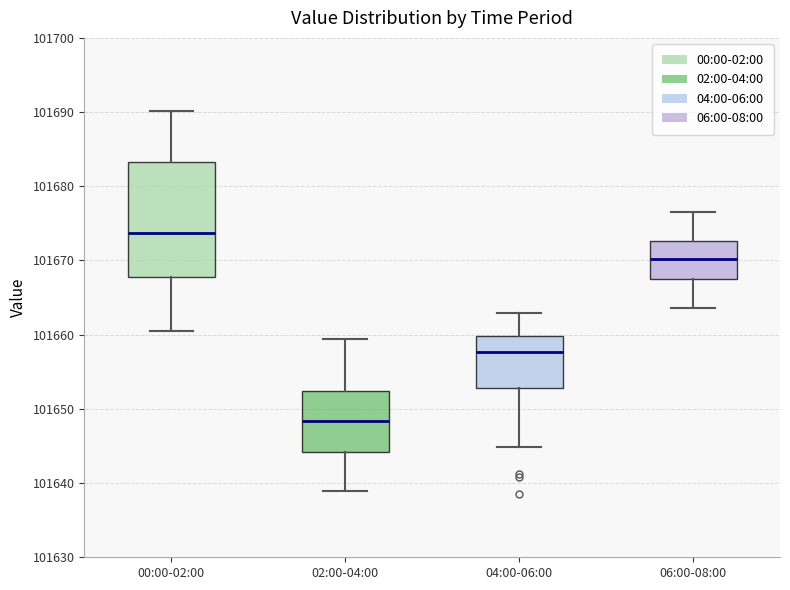

Reading left to right, transcribe this box plot: for each box, give where its median line is, the range the box spans, and where its two whiskers end, as read against the y-axis. The values are not printed on the chart, so give them approximately, as read against the axis.

00:00-02:00: median 101674, box 101668 to 101683, whiskers 101661 to 101690
02:00-04:00: median 101648, box 101644 to 101652, whiskers 101639 to 101659
04:00-06:00: median 101658, box 101653 to 101660, whiskers 101645 to 101663
06:00-08:00: median 101670, box 101667 to 101673, whiskers 101664 to 101677